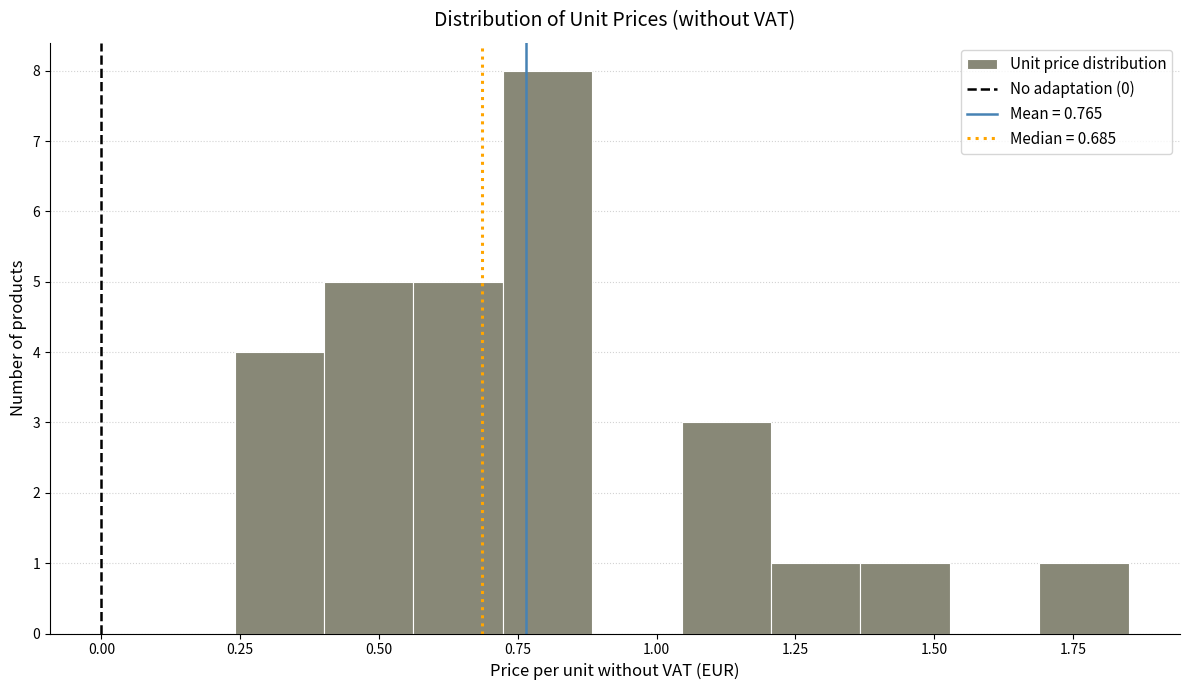

Read against the x-axis, roughly where is the centre of the tallest bar?

0.80